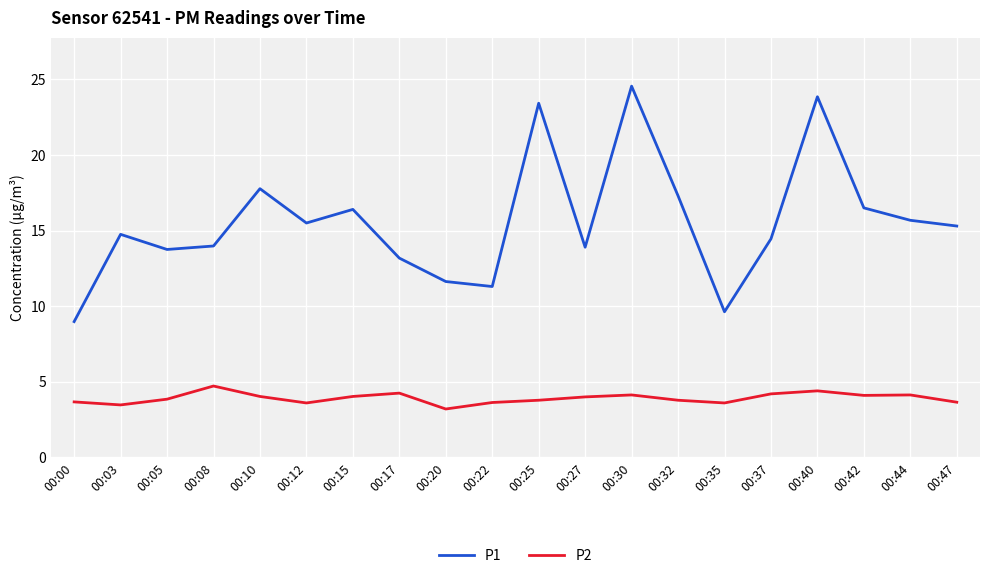

What is the spread (max minus min) of values at 00:22?

7.7